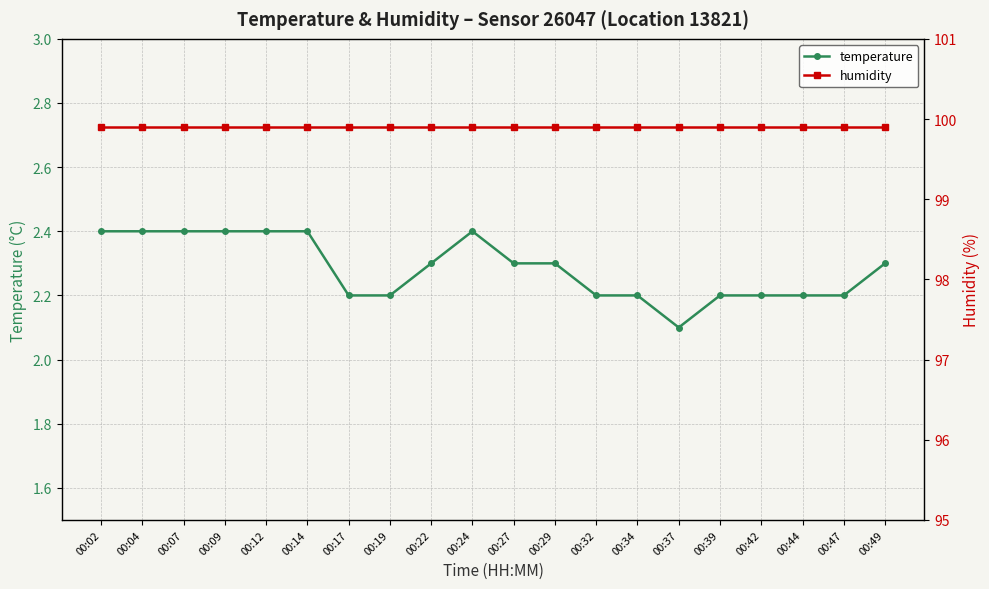

At which category is the sum across all series the highest?

00:02